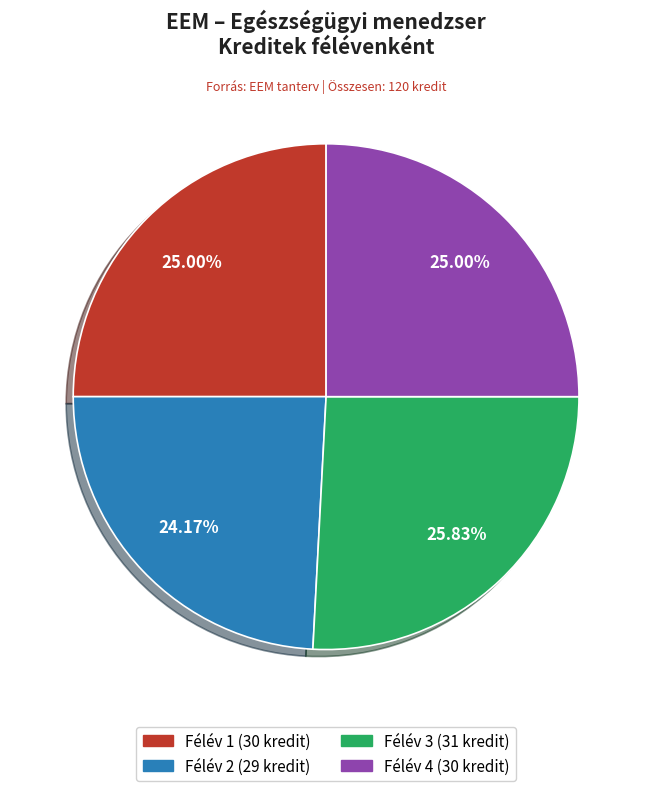

Approximately how many times larger is the value at Félév 2 compared to Félév 3?

0.9